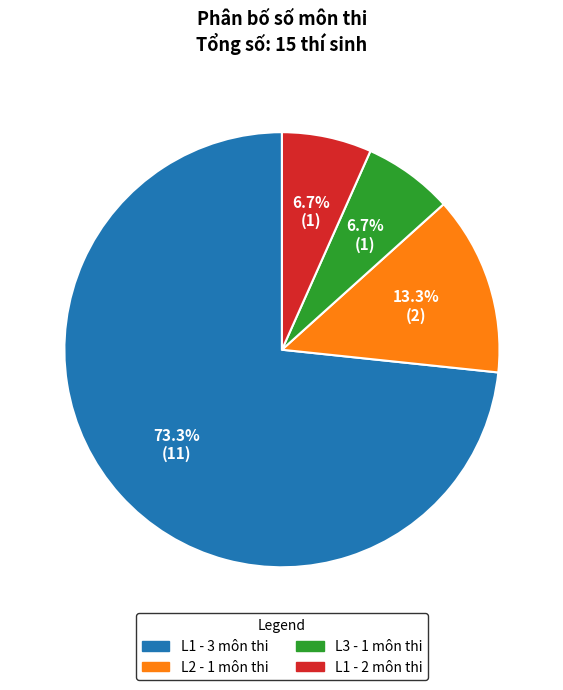

To the nearest percent, what is the average slice percentage?

25%